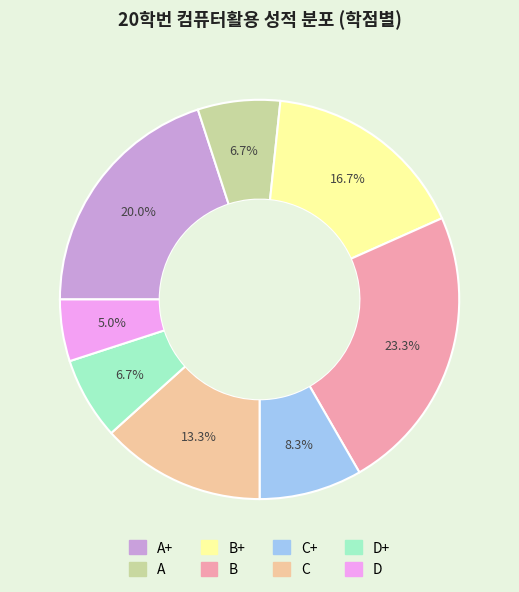

How many segments does this pie chart have?

8